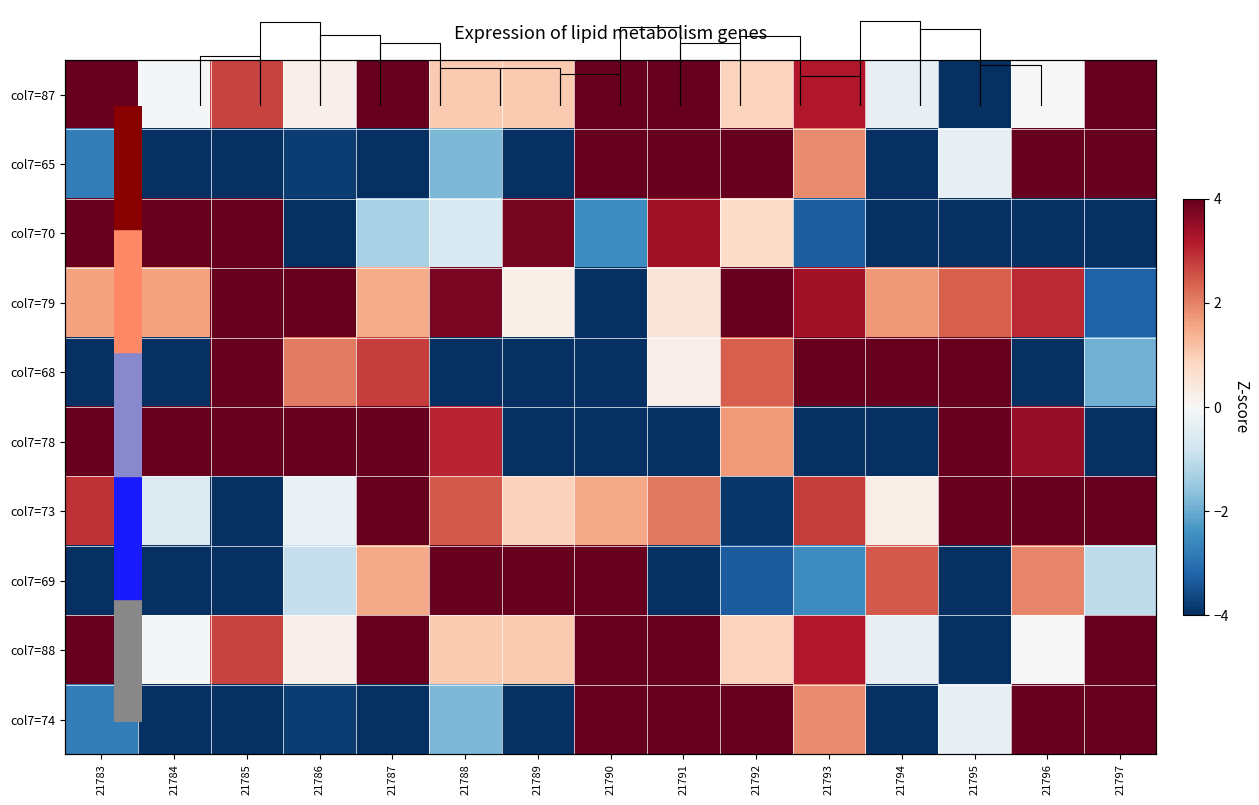

Which series has the widest spread of values?

col7=87